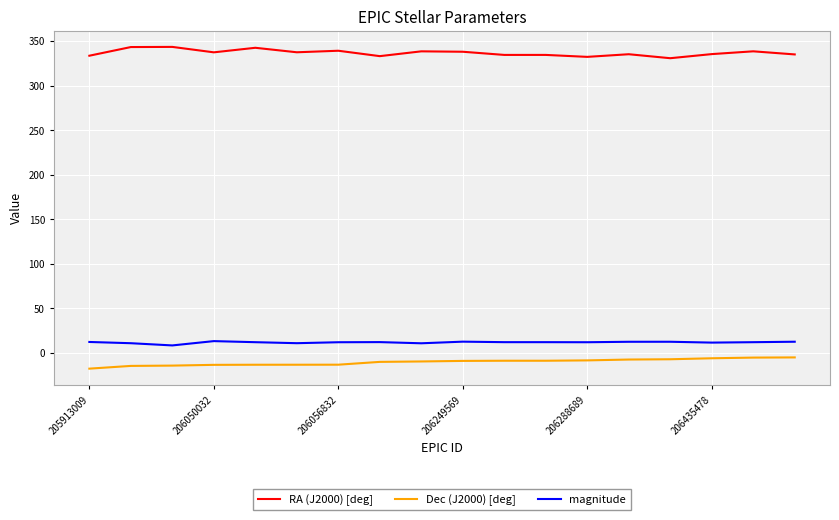

Rank the series by their maximum value, from highest to lowest.

RA (J2000) [deg], magnitude, Dec (J2000) [deg]